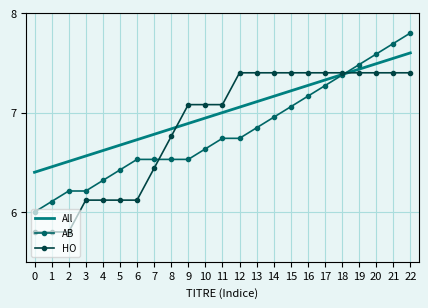

At how many categories does at least one series exceed 6?

23